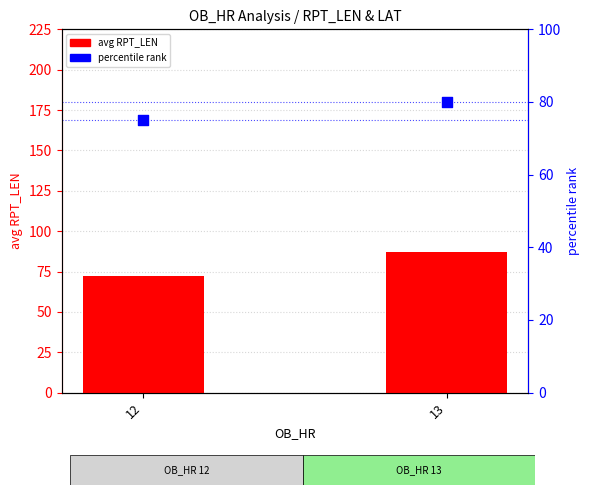

What are all the series names shown in the legend?

avg RPT_LEN, percentile rank